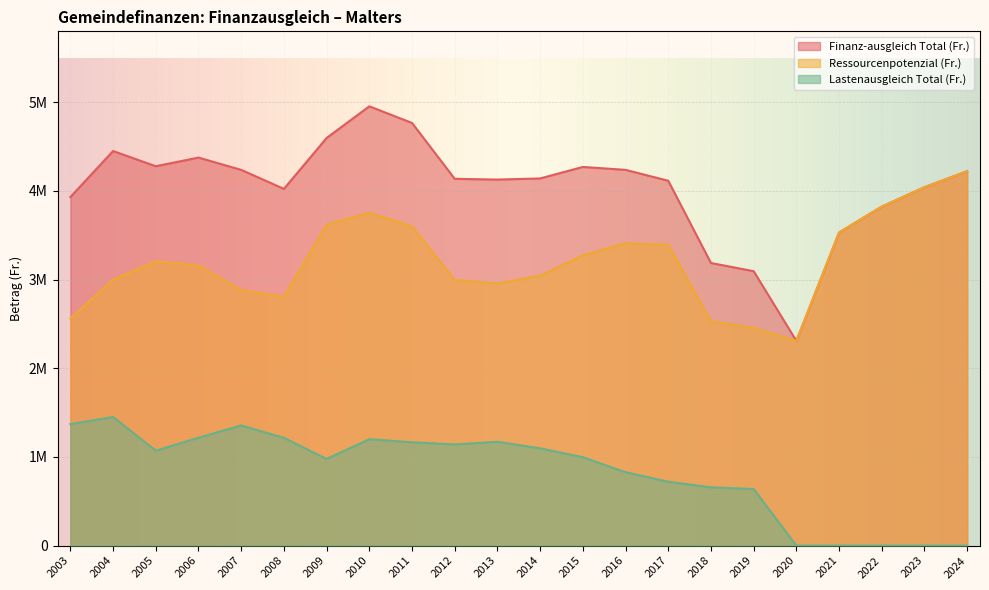

How many data points in Finanz-ausgleich Total (Fr.) are less than 4140903?

11